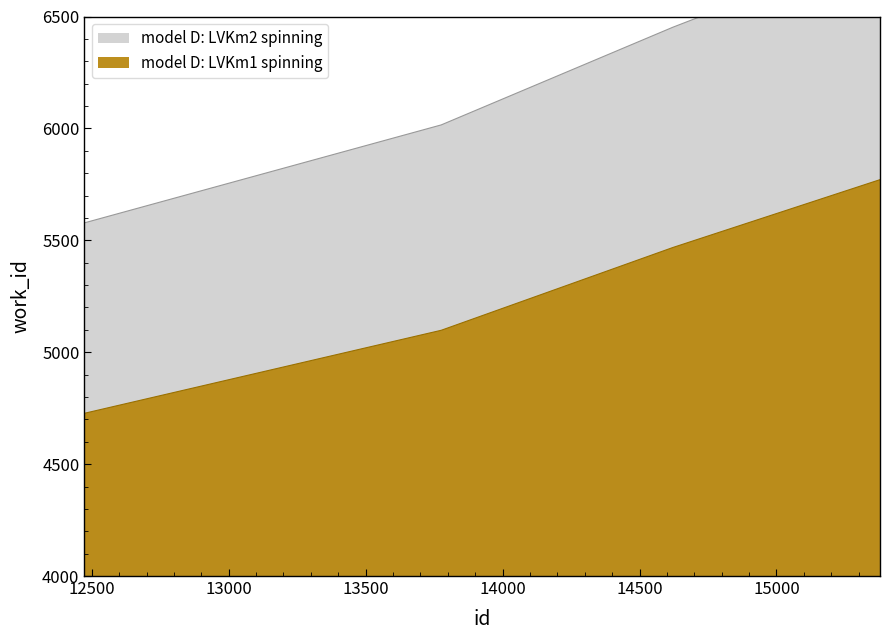

List the labels in order of value, largest first.

15378, 14622, 13776, 12473